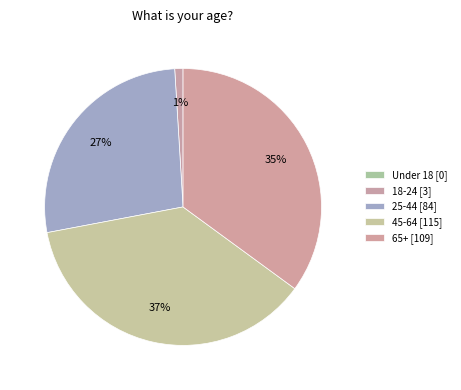

To the nearest percent, what percentage of the pie is 18-24?

1%